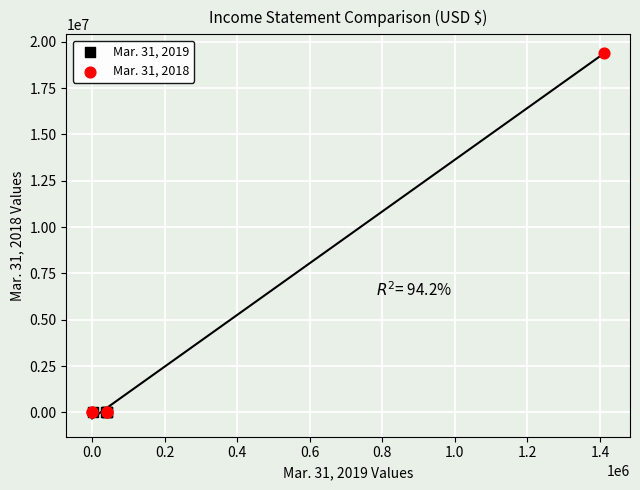

Which series has the widest spread of Y values?

Mar. 31, 2018